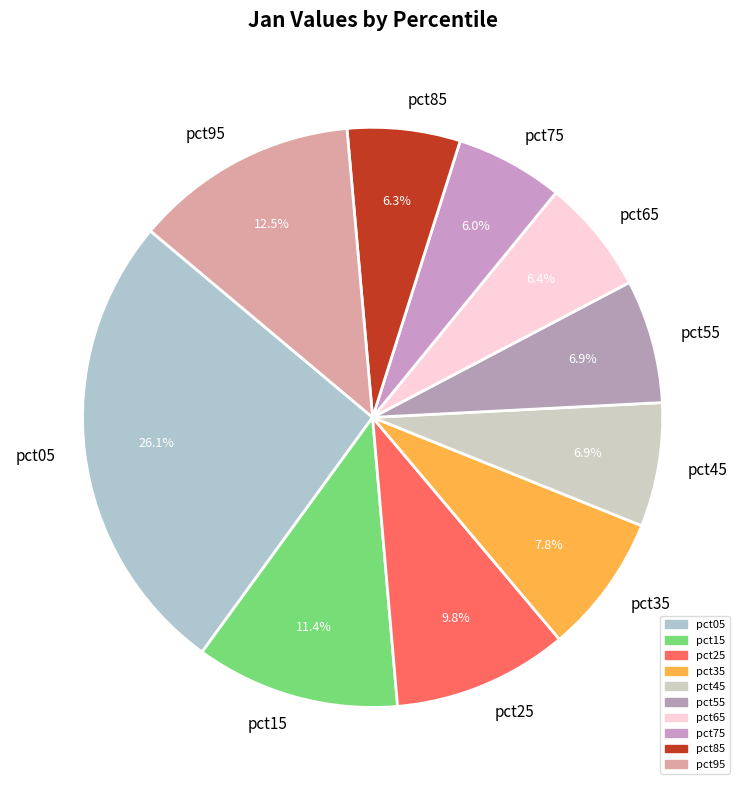

Which has a higher value, pct85 or pct95?

pct95